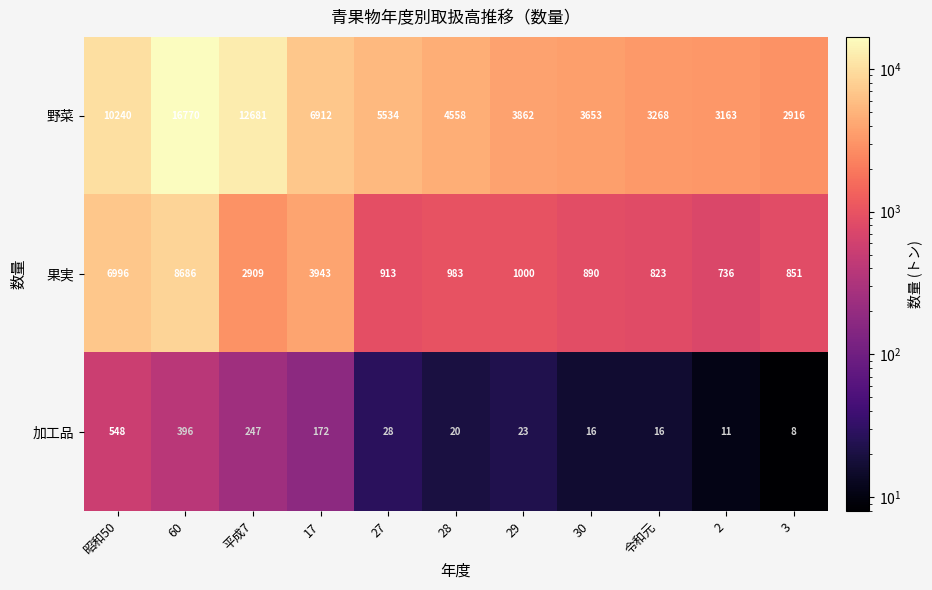

Rank the series by their maximum value, from lowest to highest.

加工品, 果実, 野菜